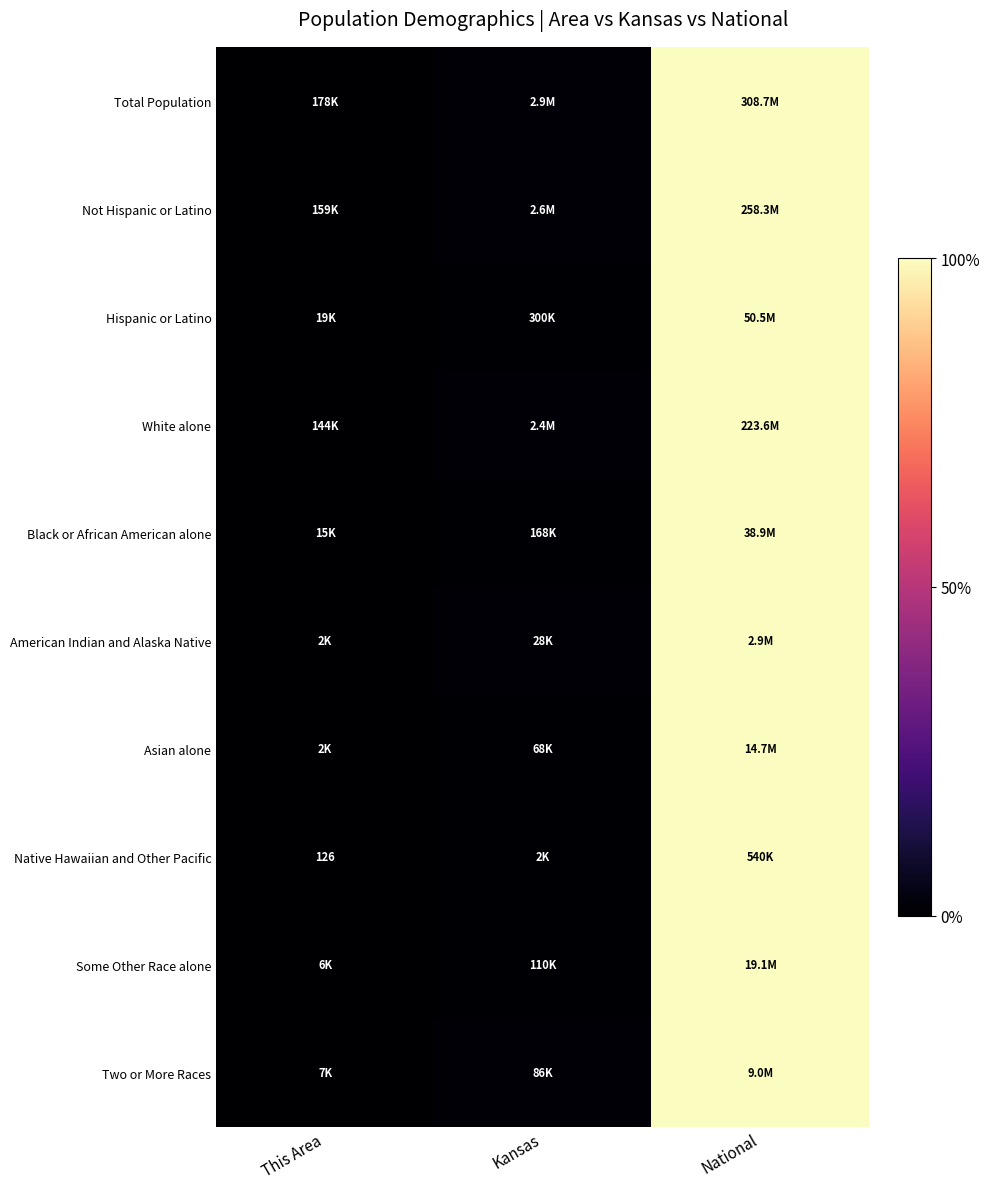

Rank the categories by Black or African American alone value from highest to lowest.

National, Kansas, This Area